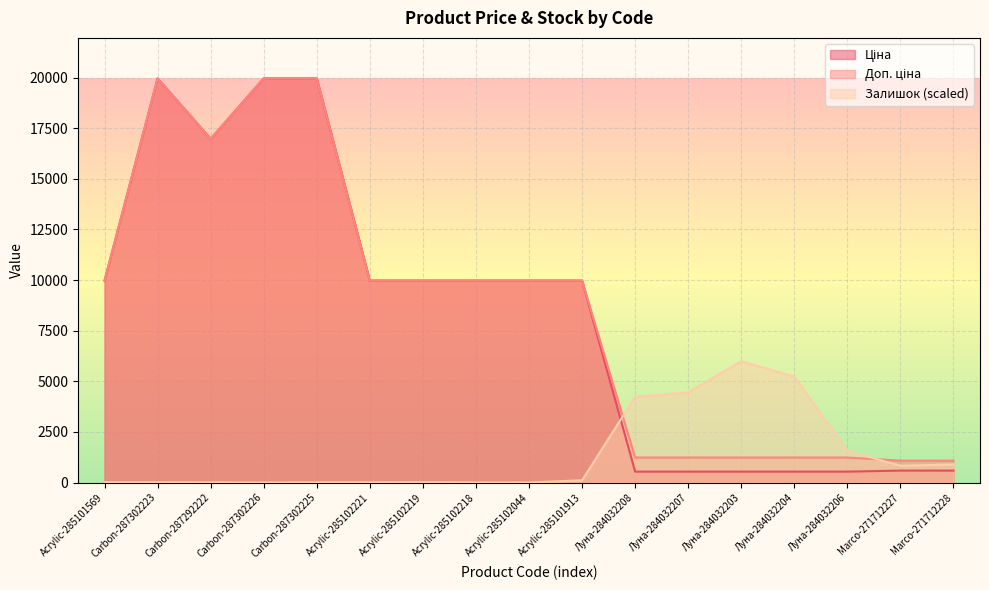

How many lines are shown in the chart?

3